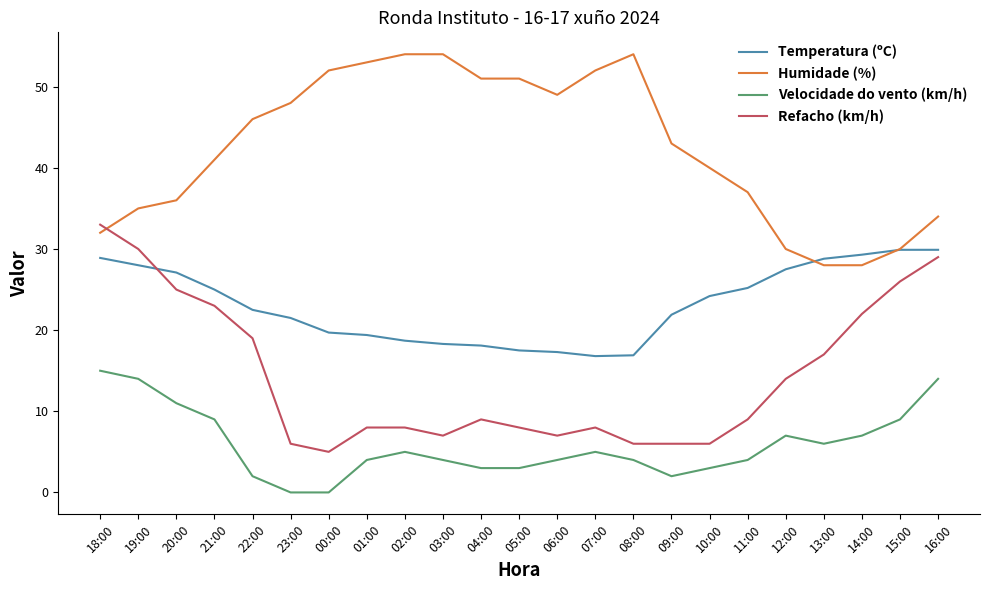

What is the difference between the Humidade (%) values at 14:00 and 06:00?

21.0